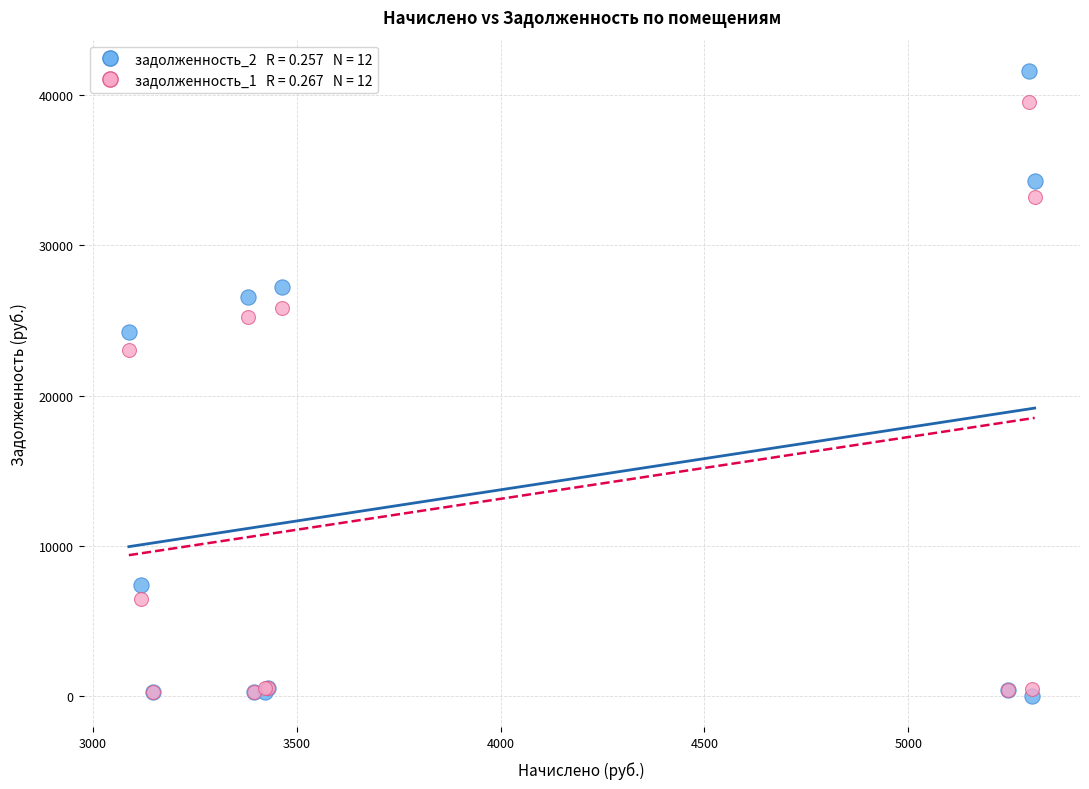

Across all series, what Y value is closest to 20808?

23057.8